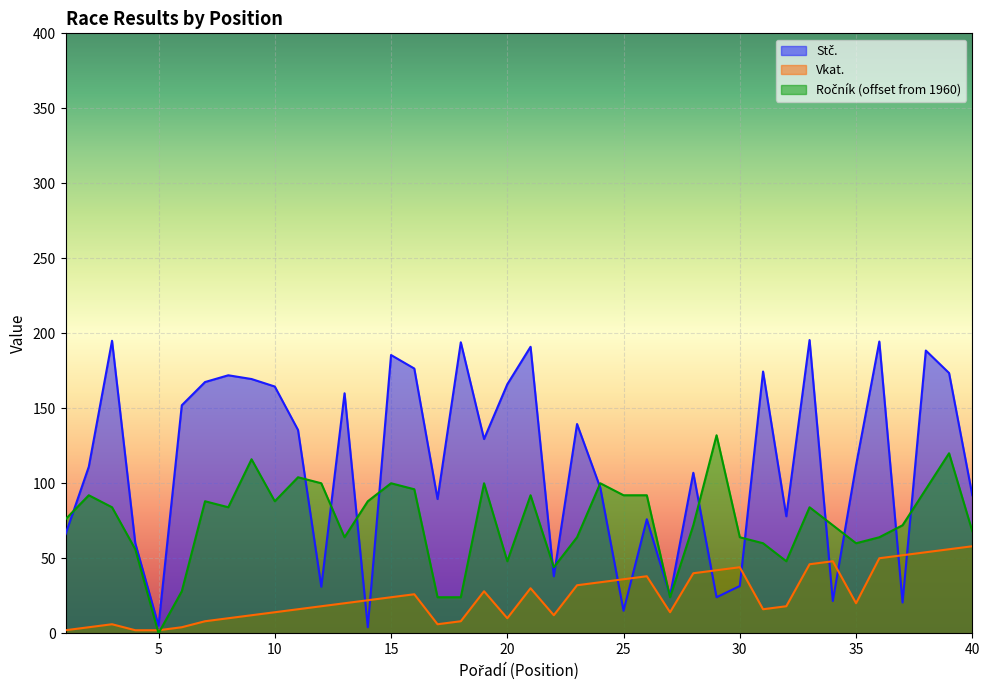

At which category does the chart reach its peak across all series?

33